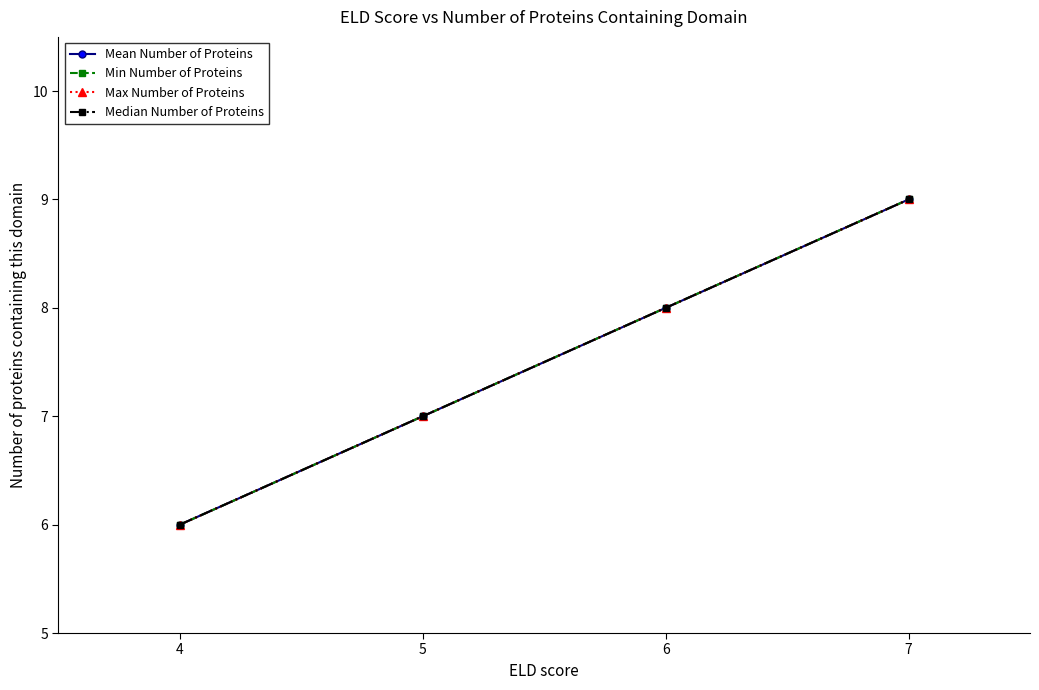

Is this an area chart (filled region under the line)?

No